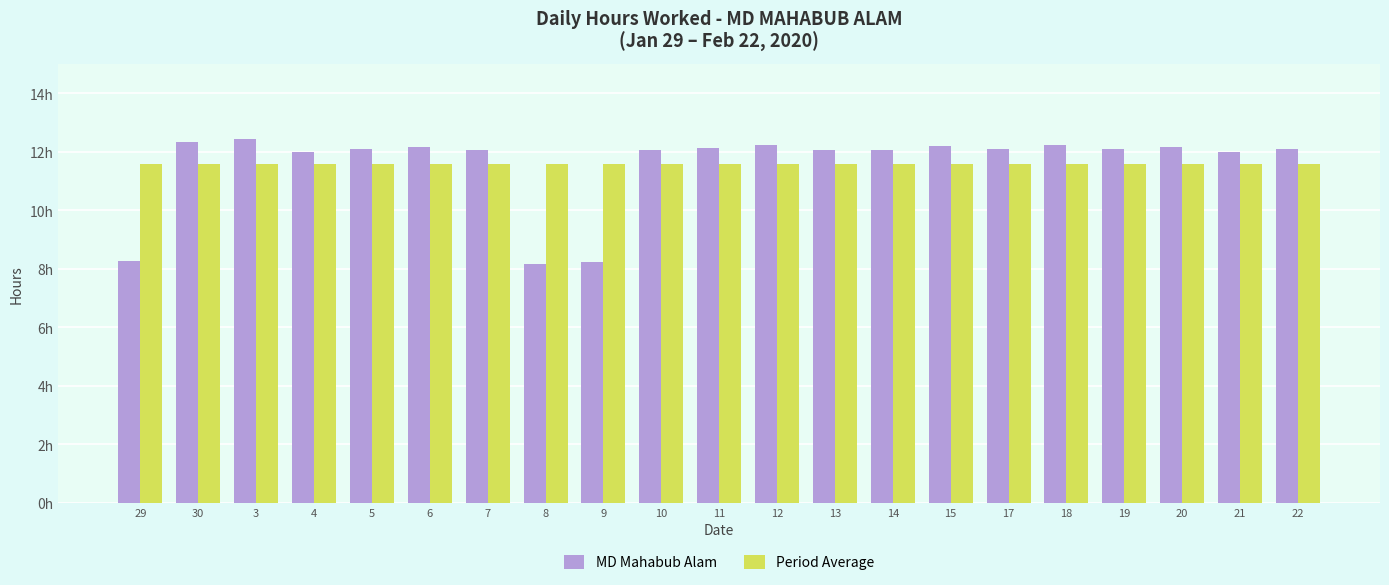

What is the value of the MD Mahabub Alam bar at the 3rd from the left?

12.4